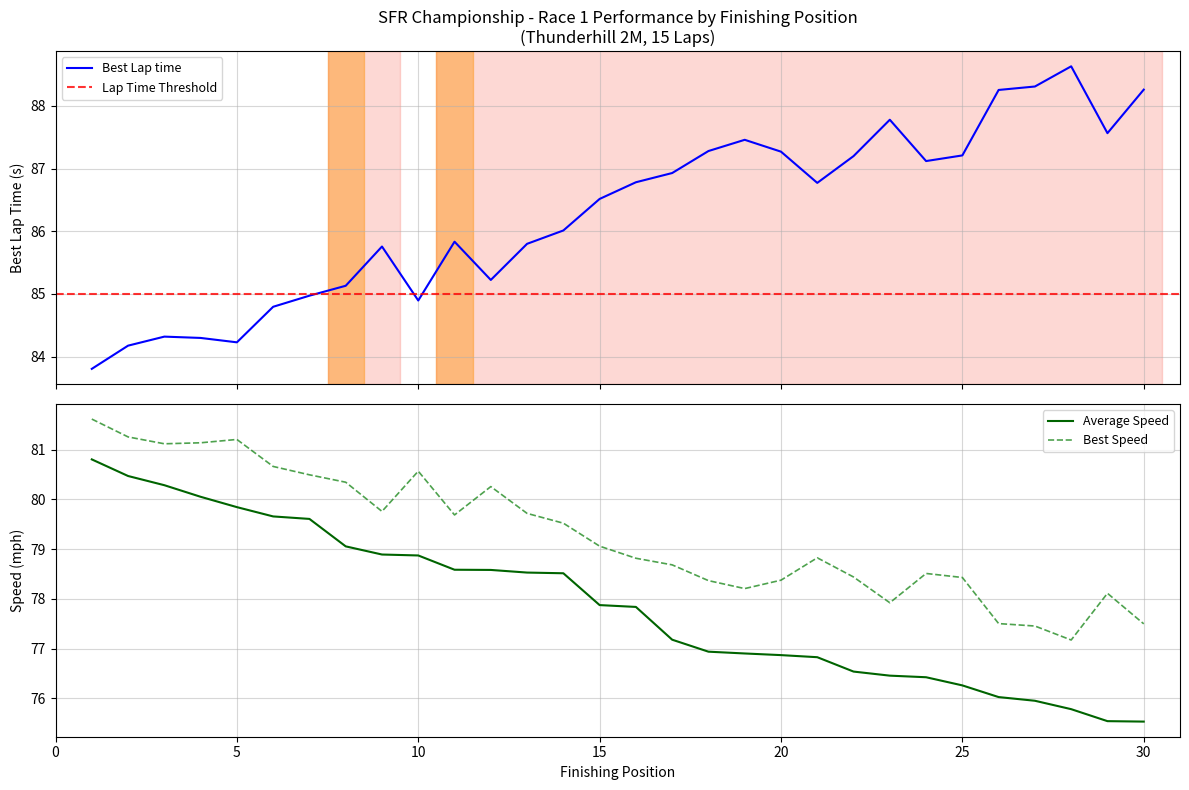

At which category is the sum across all series the highest?

1